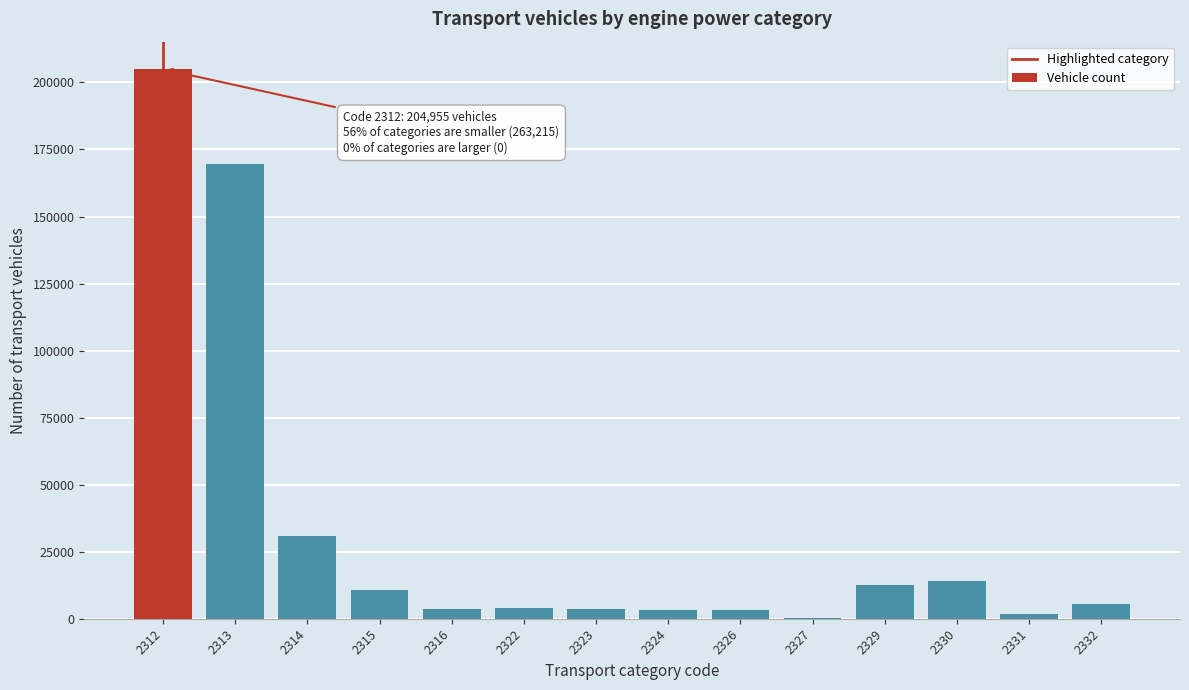

What is the sum of all values?

468170